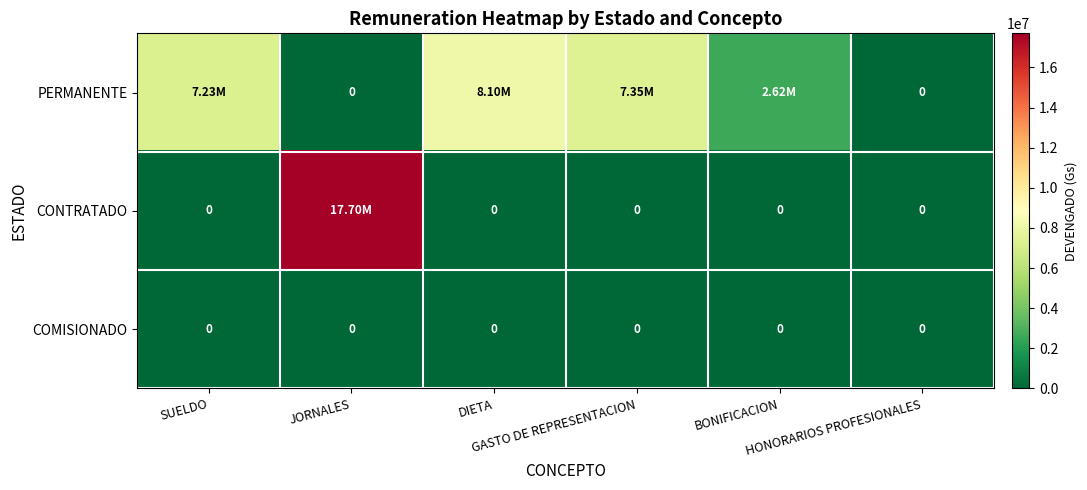

Which series has the widest spread of values?

CONTRATADO